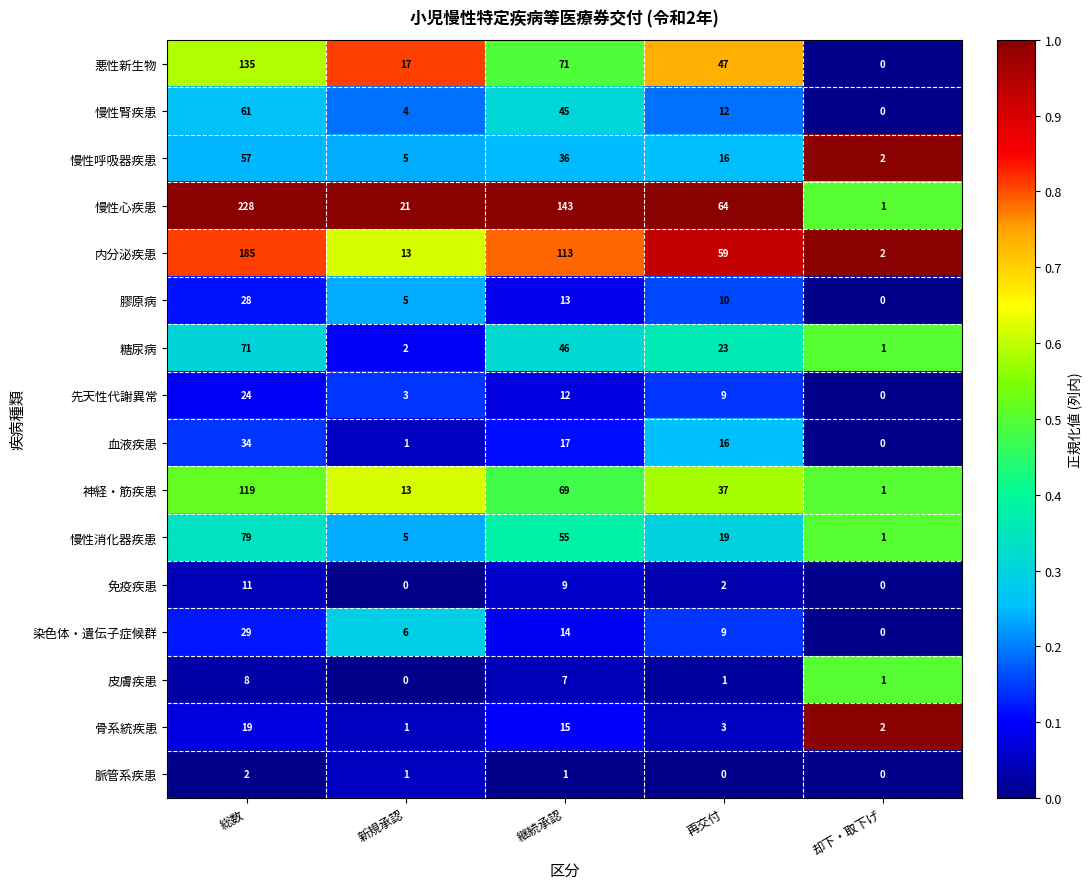

How many series are shown in this chart?

16